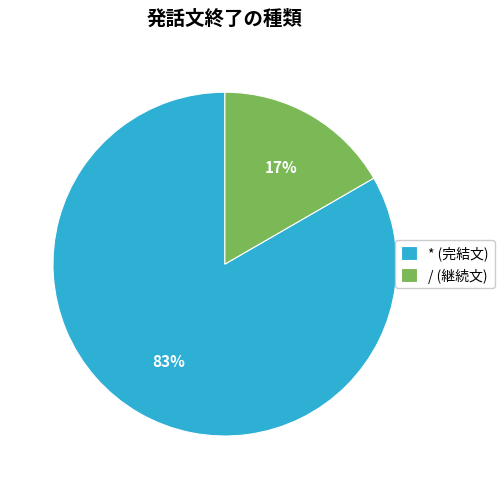

How many slices are in this pie chart?

2